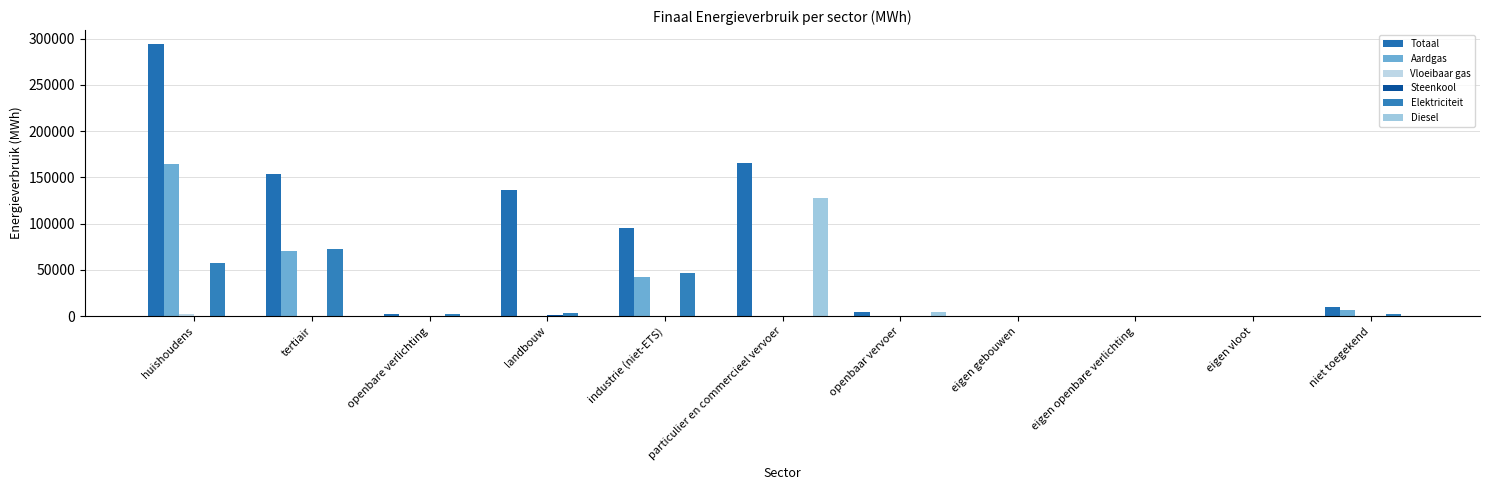

Which has a higher value, eigen openbare verlichting or huishoudens?

huishoudens